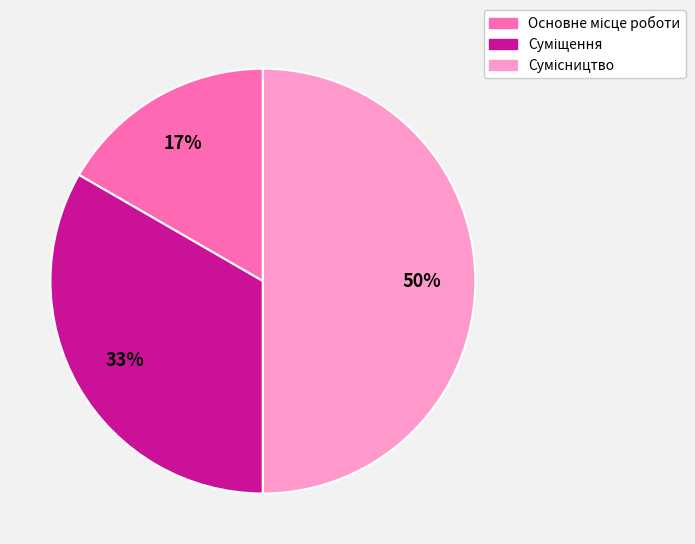

To the nearest percent, what is the average slice percentage?

33%